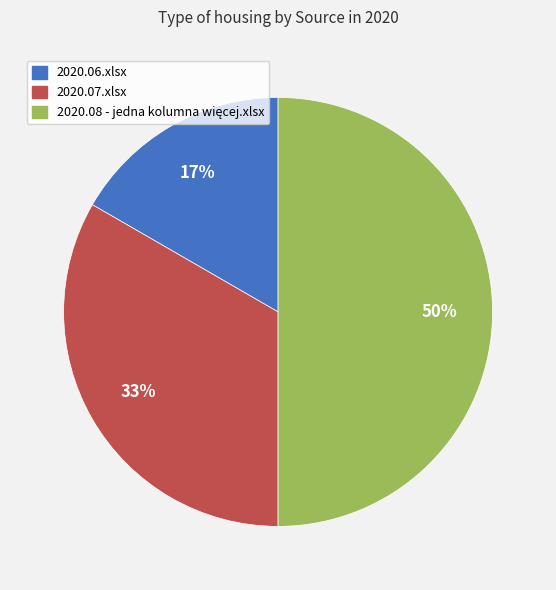

Is it true that 2020.06.xlsx is 17% of the pie?

True